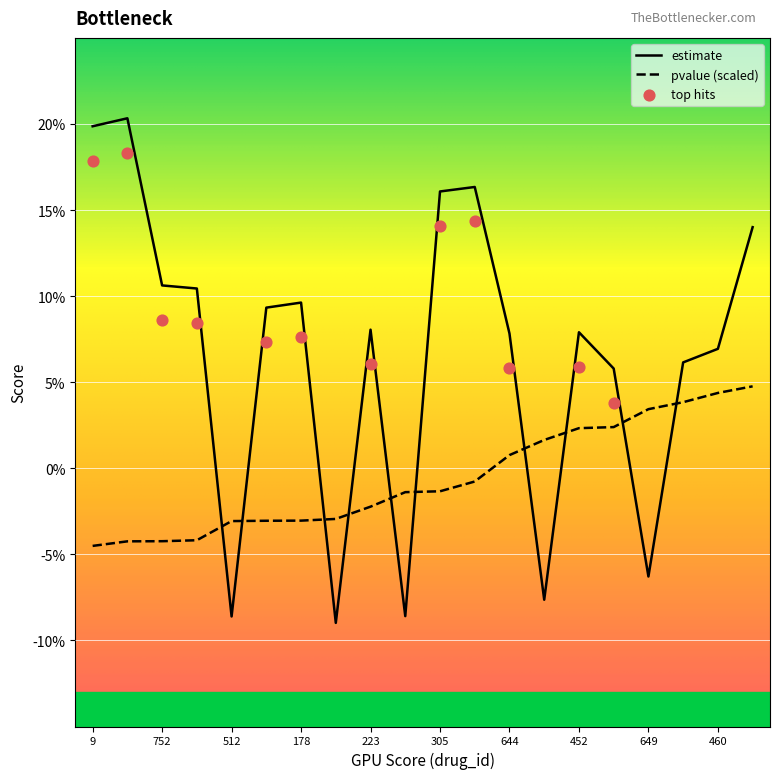

Is the value of estimate at 178 greater than the value of pvalue at 223?

Yes